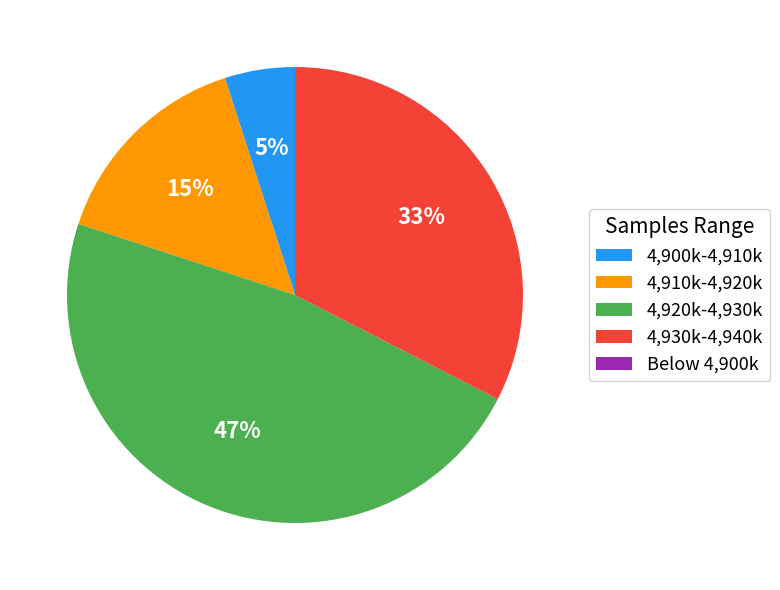

Which slice is the largest?

4,920k-4,930k